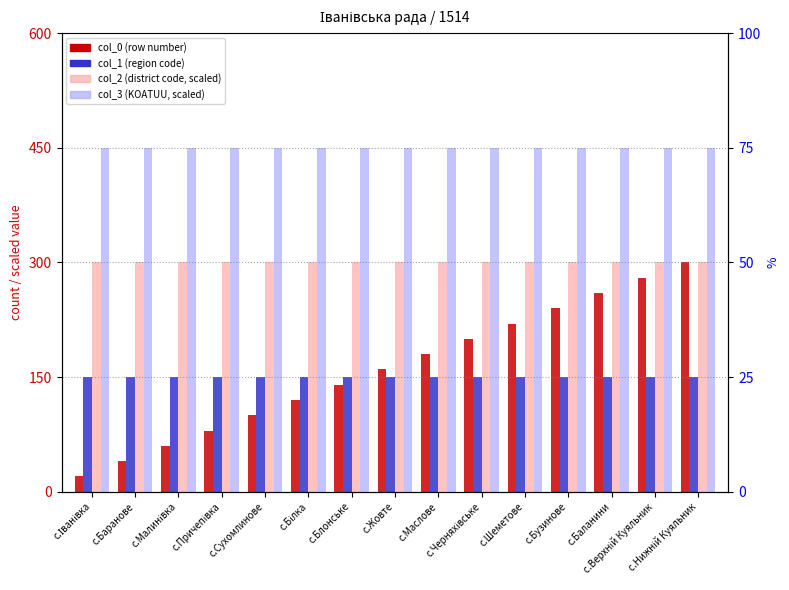

Count the number of categories in the chart.

15